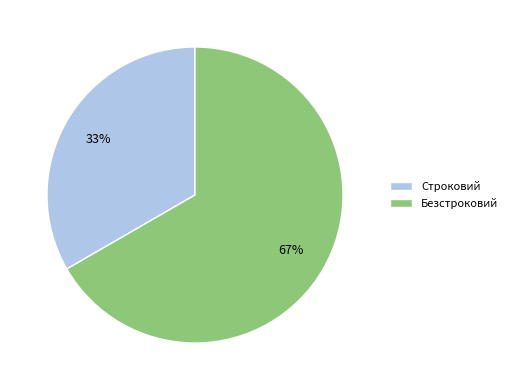

Approximately how many times larger is the value at Строковий compared to Безстроковий?

0.5